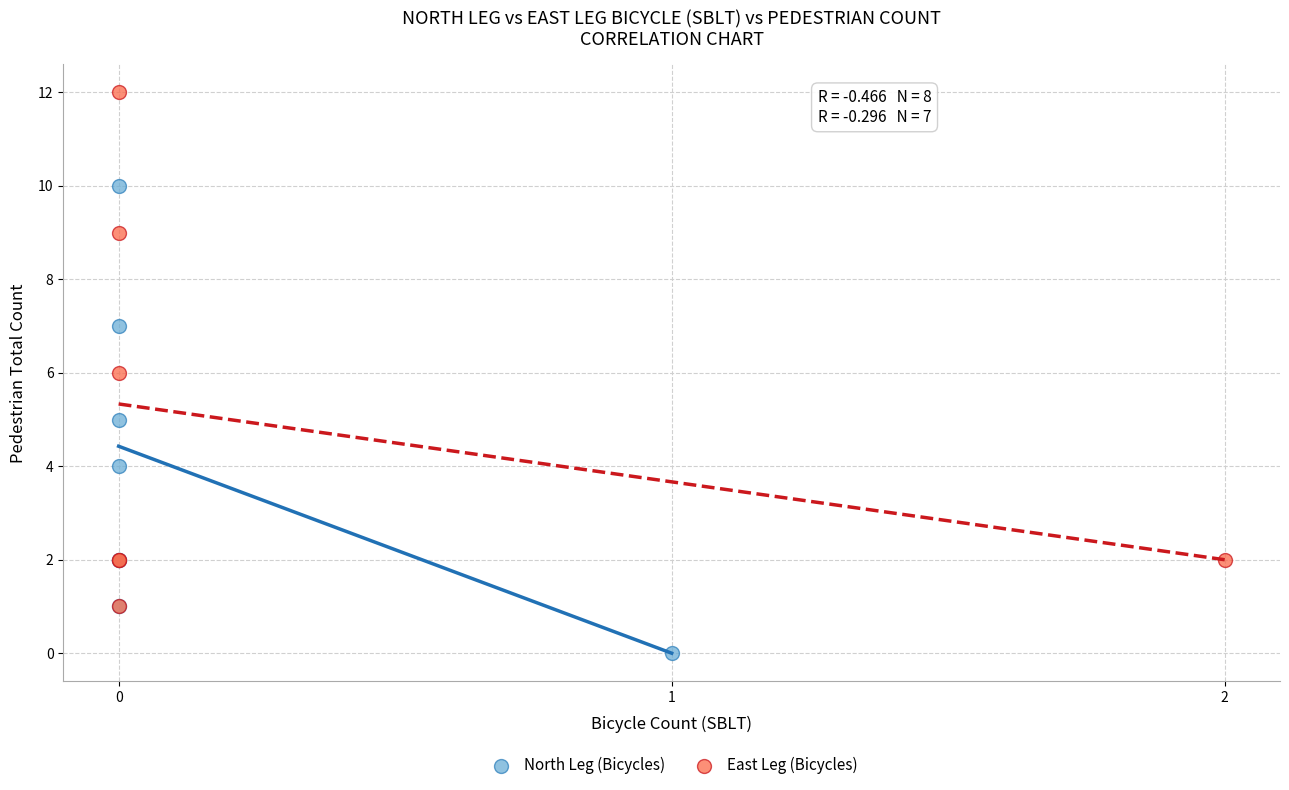

Which series contains the lowest Y value?

North Leg (Bicycles)